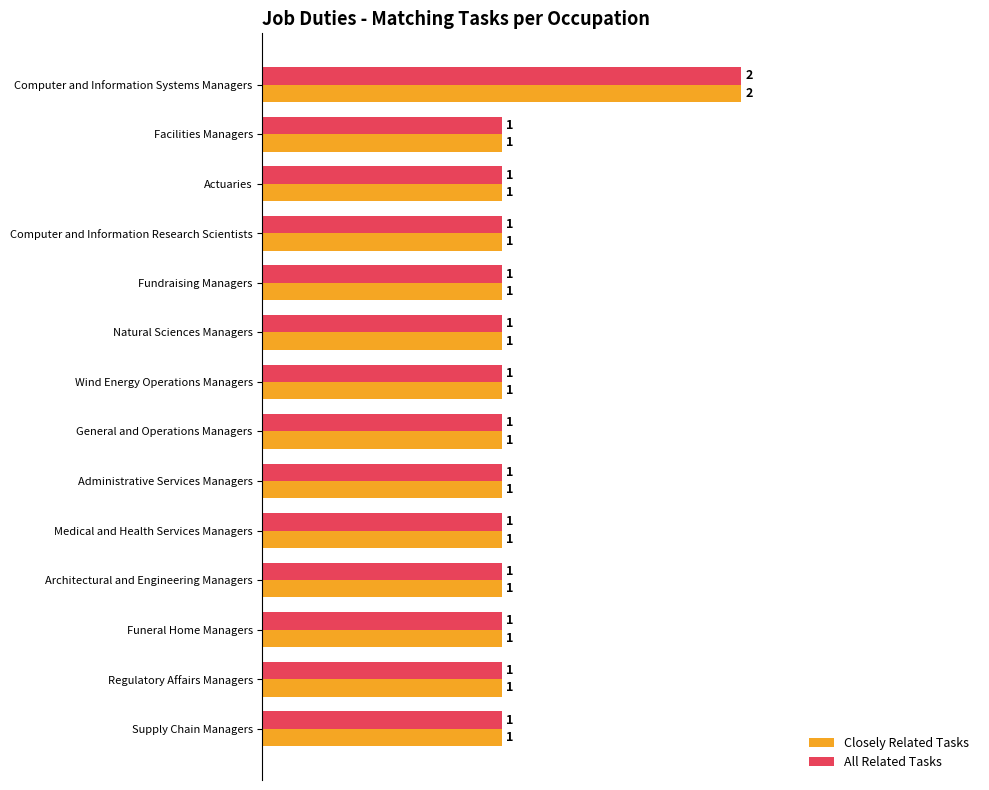

At which category is the sum across all series the highest?

Computer and Information Systems Managers